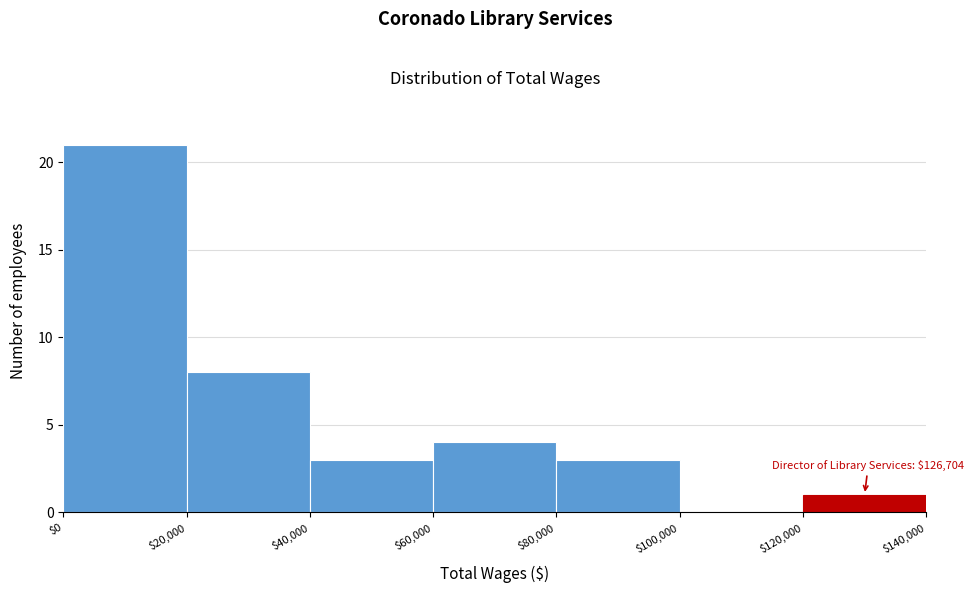

Over which range of the x-axis is the bar tallest?

$0 to $20,000